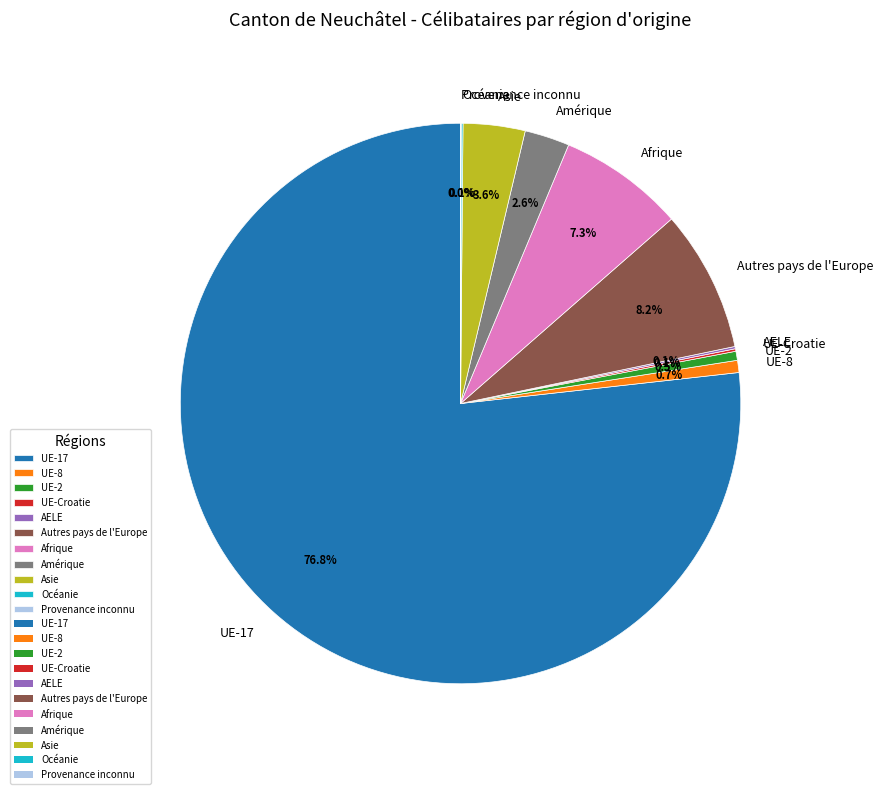

How much of the chart is everything except Afrique?

92.7%